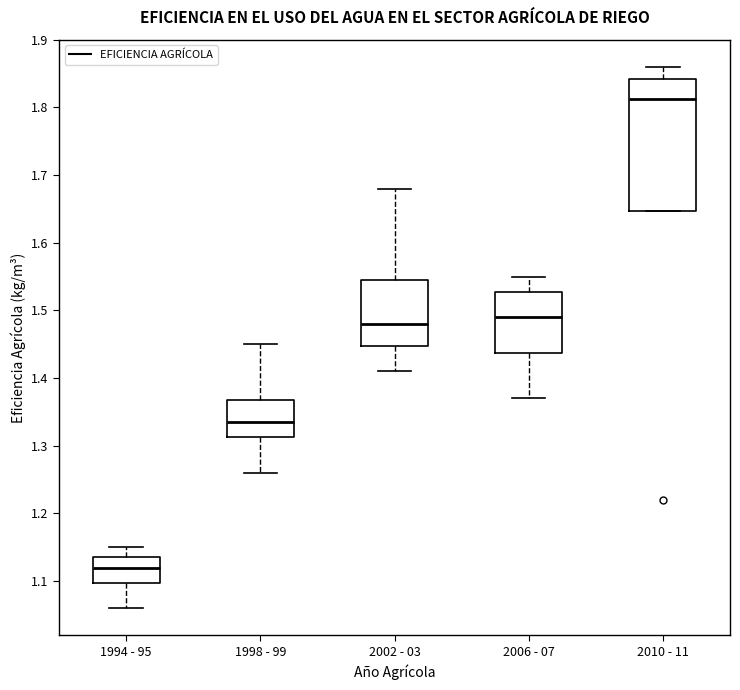

Reading left to right, transcribe this box plot: for each box, give where its median line is, the range the box spans, and where its two whiskers end, as read against the y-axis. The values are not printed on the chart, so give them approximately, as read against the axis.

1994 - 95: median 1.12, box 1.10 to 1.14, whiskers 1.06 to 1.15
1998 - 99: median 1.34, box 1.31 to 1.37, whiskers 1.26 to 1.45
2002 - 03: median 1.48, box 1.45 to 1.55, whiskers 1.41 to 1.68
2006 - 07: median 1.49, box 1.44 to 1.53, whiskers 1.37 to 1.55
2010 - 11: median 1.81, box 1.65 to 1.84, whiskers 1.65 to 1.86